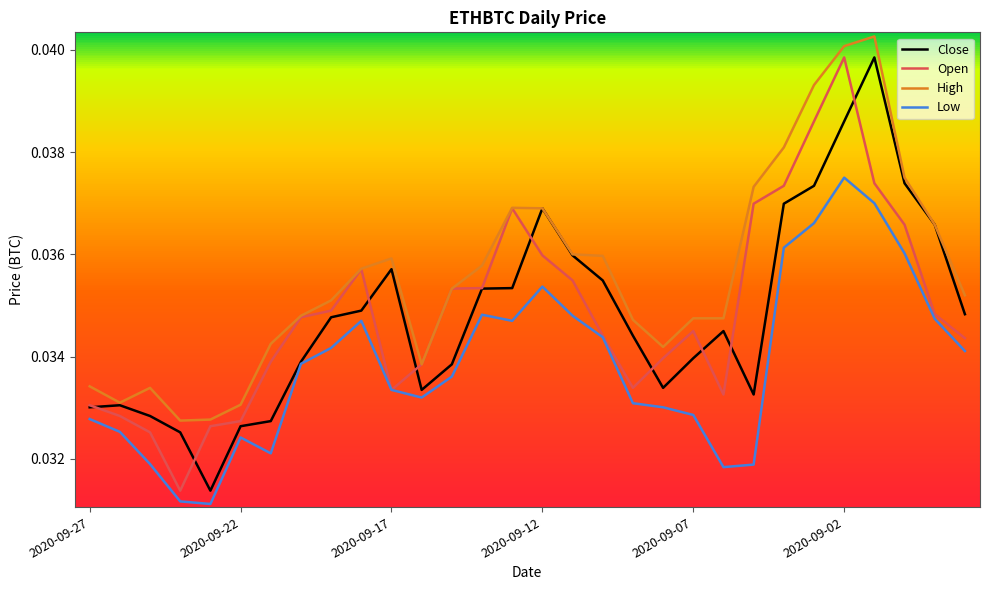

True or false: High and Low cross at least once.

False